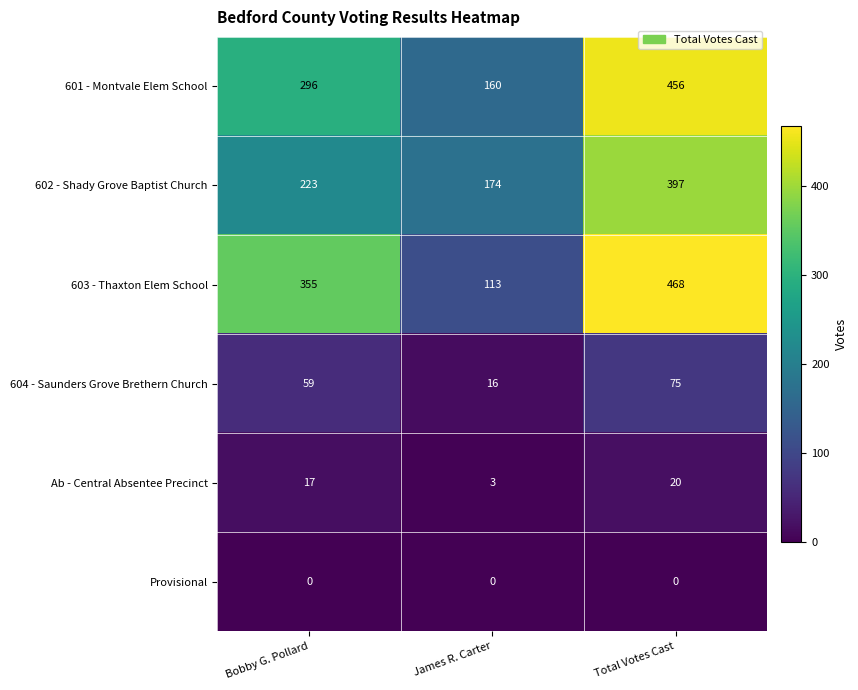

How many 604 - Saunders Grove Brethern Church values are between 16 and 75?

3